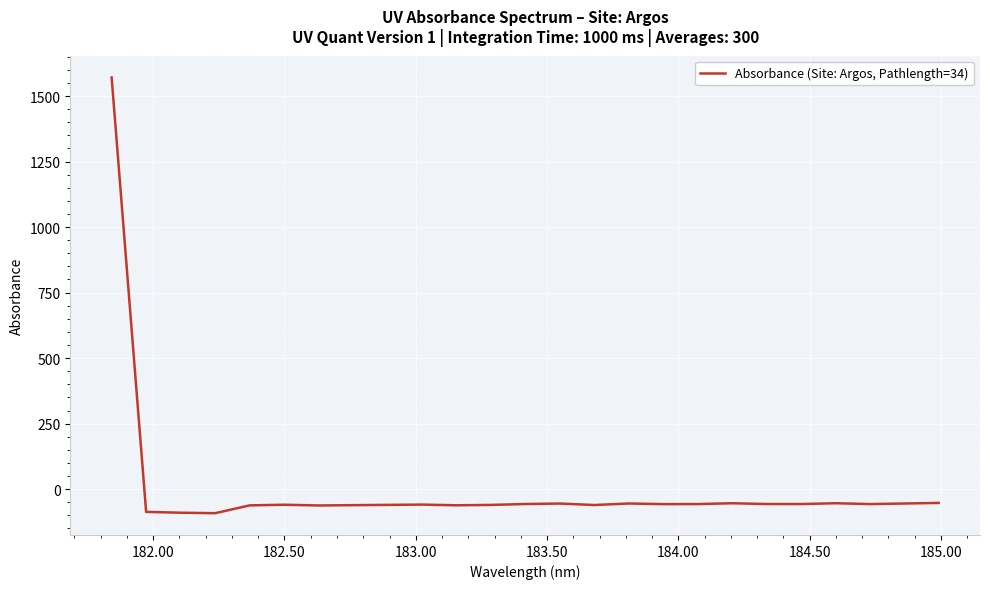

What is the minimum value shown in the chart?

-91.8